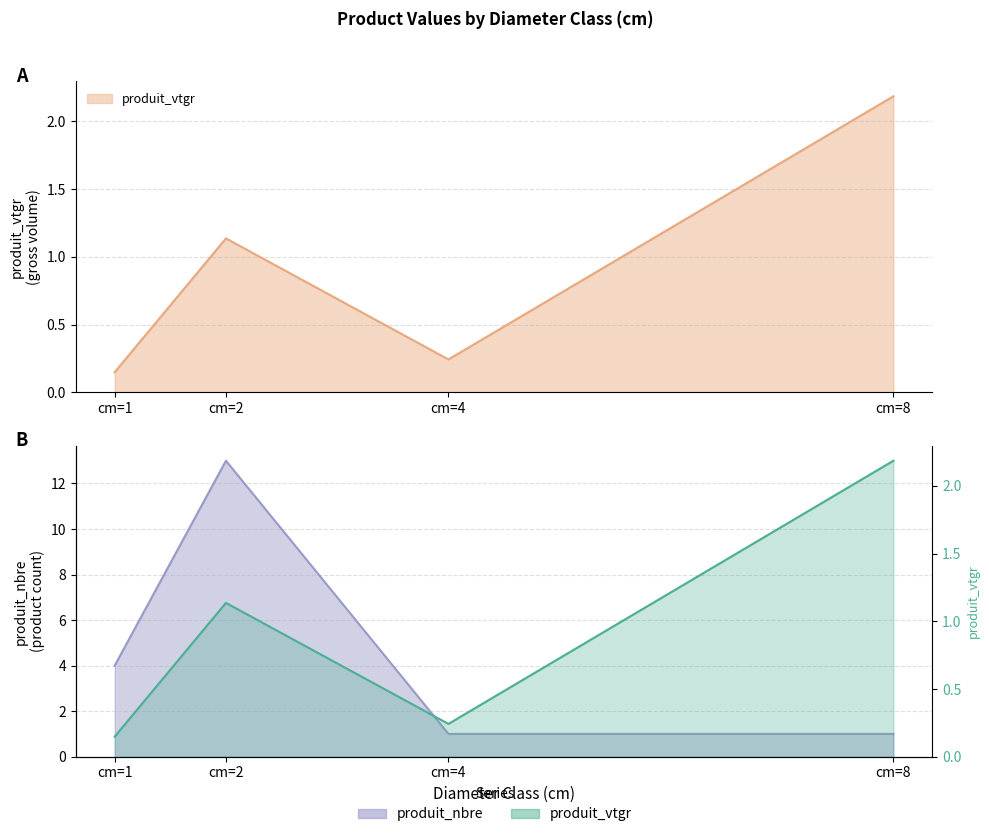

Which series has the widest spread of values?

produit_nbre